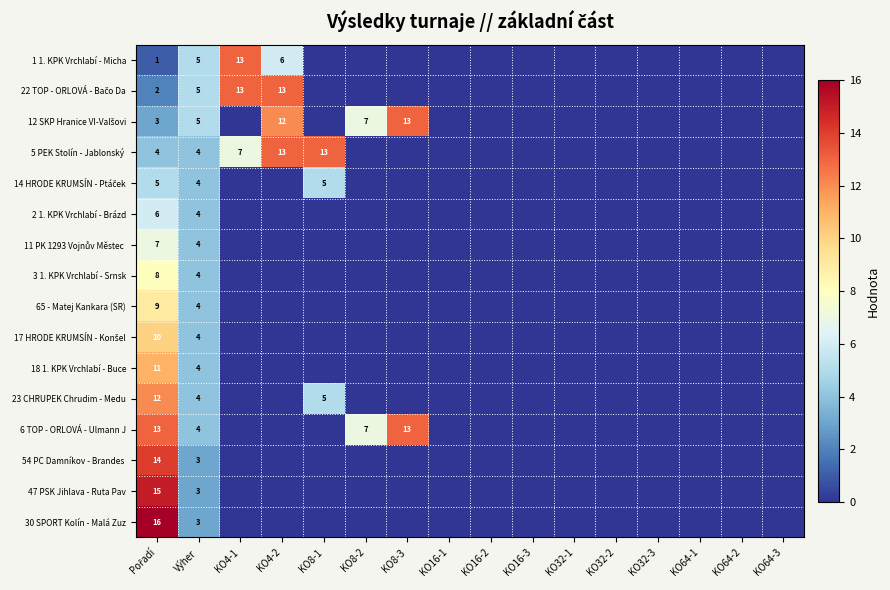

True or false: 6 TOP - ORLOVÁ - Ulmann J has a value of 4 at Výher.

True